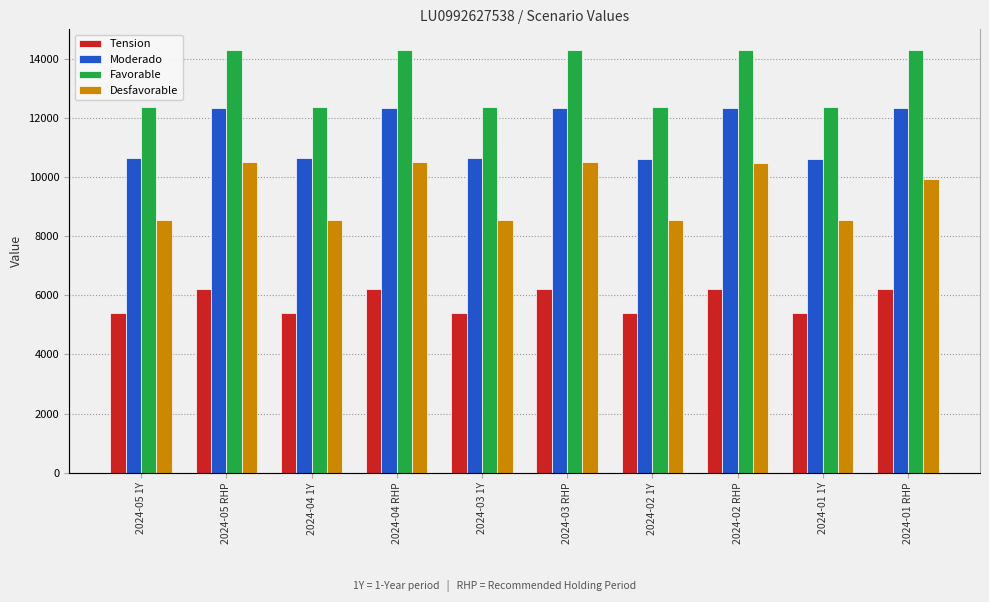

True or false: Tension has a value of 6210 at 2024-01 RHP.

True